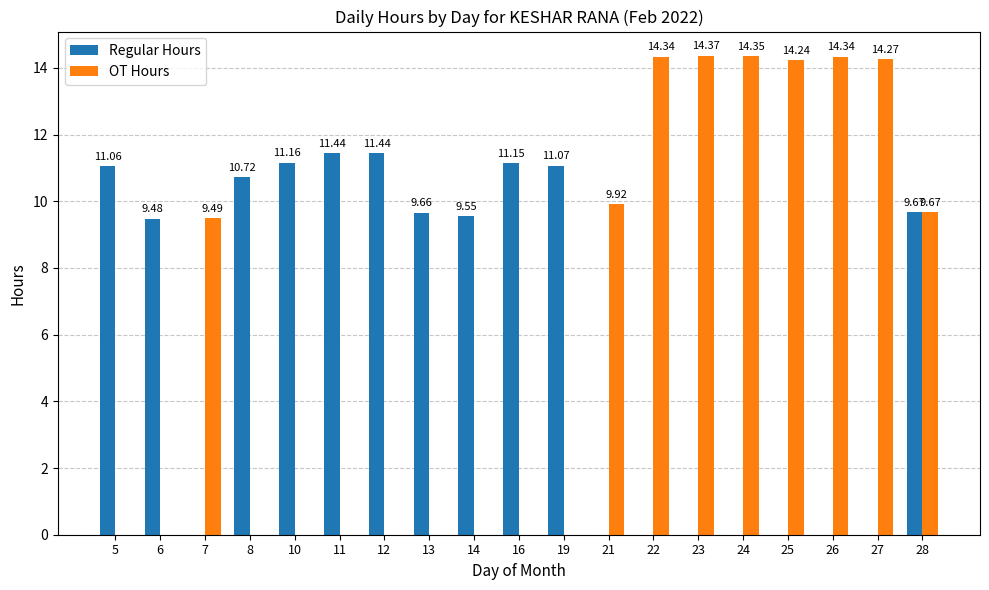

Count the number of data series in this chart.

2